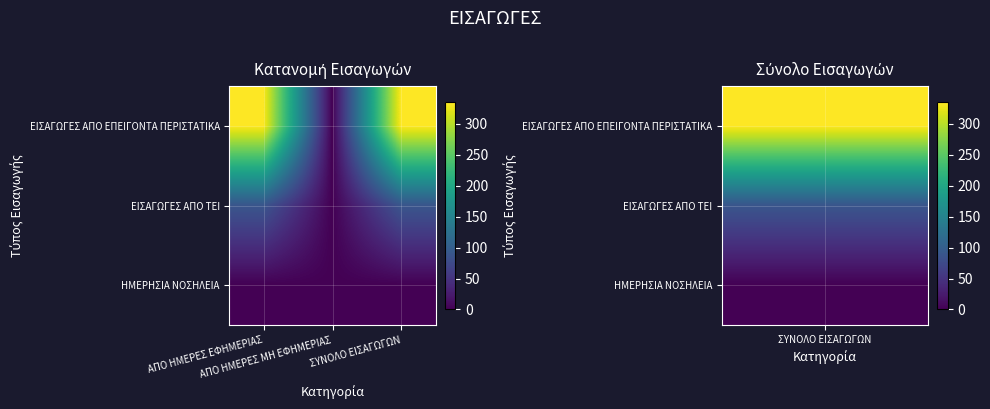

Which series has the largest total across all categories?

ΕΙΣΑΓΩΓΕΣ ΑΠΟ ΕΠΕΙΓΟΝΤΑ ΠΕΡΙΣΤΑΤΙΚΑ